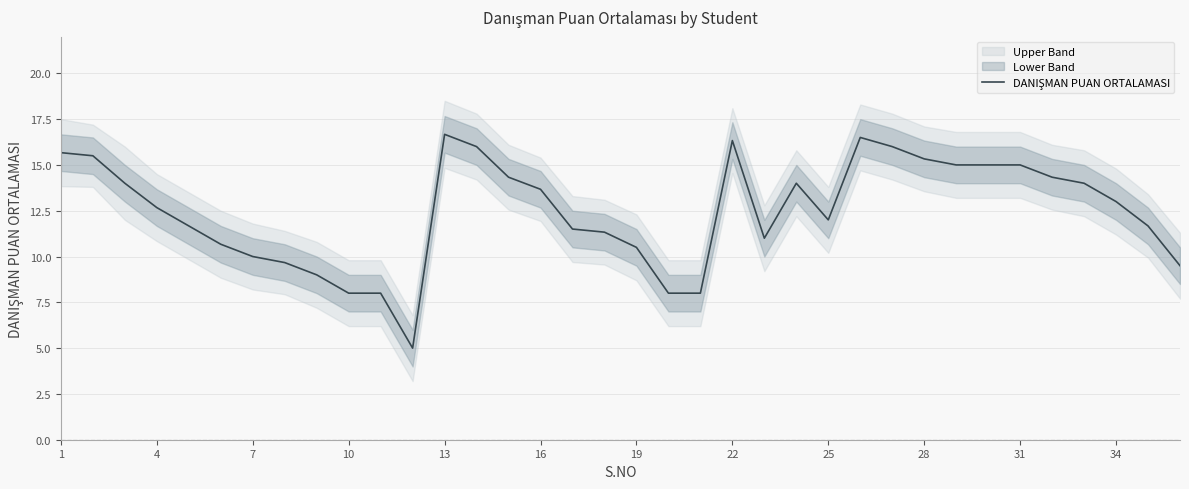

Reading left to right, transcribe all the data shown in this chart.

15.7	15.5	14.0	12.7	11.7	10.7	10.0	9.7	9.0	8.0	8.0	5.0	16.7	16.0	14.3	13.7	11.5	11.3	10.5	8.0	8.0	16.3	11.0	14.0	12.0	16.5	16.0	15.3	15.0	15.0	15.0	14.3	14.0	13.0	11.7	9.5